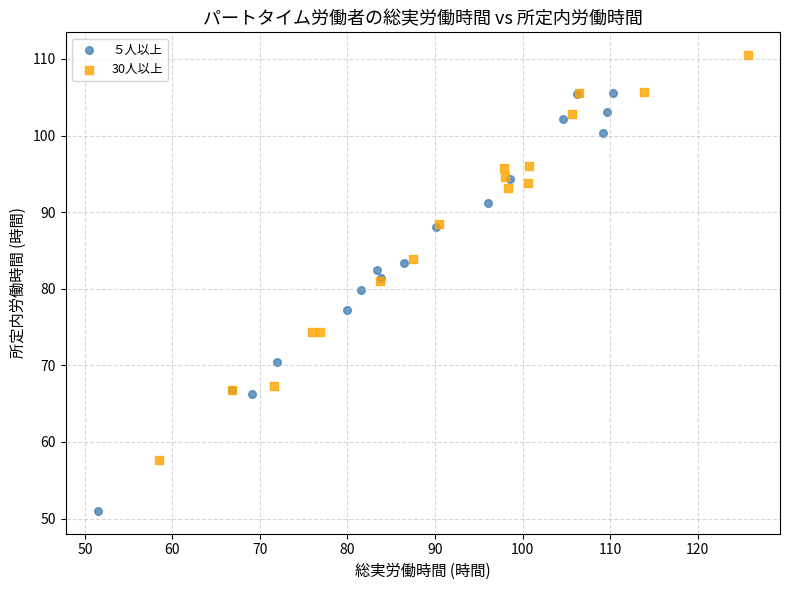

Which series contains the highest Y value?

30人以上